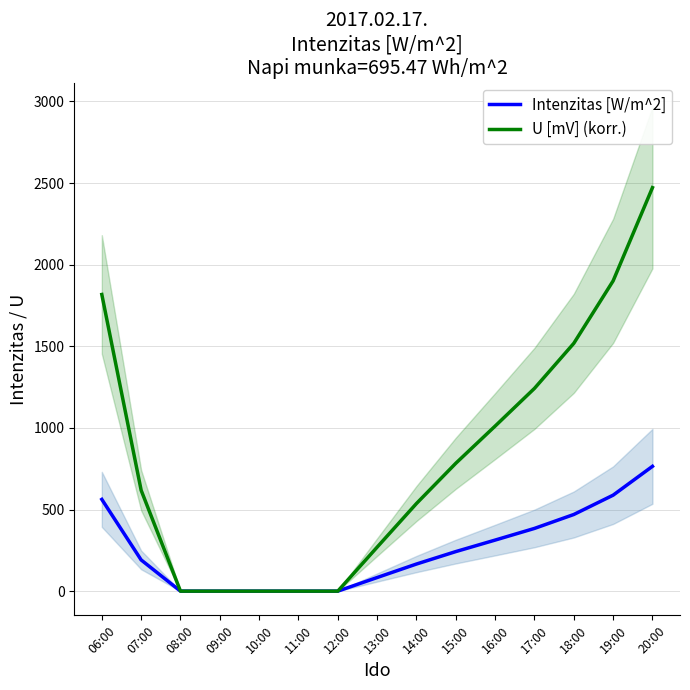

True or false: U [mV] (korr.) and Intenzitas [W/m^2] intersect in this chart.

False